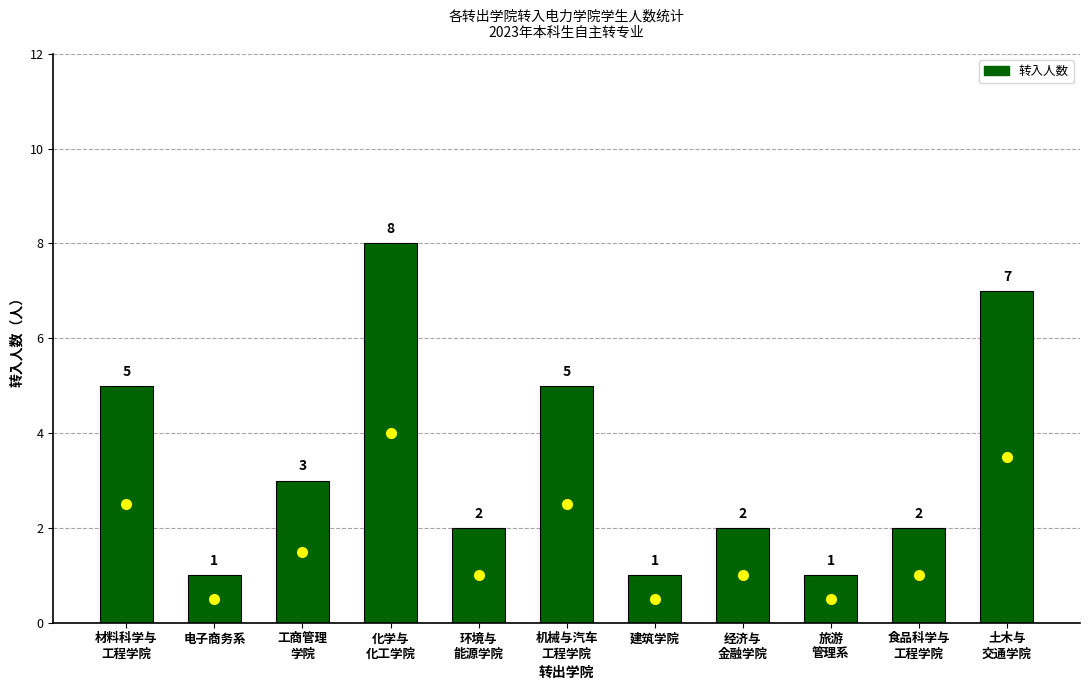

Reading left to right, transcribe all the data shown in this chart.

材料科学与
工程学院=5	电子商务系=1	工商管理
学院=3	化学与
化工学院=8	环境与
能源学院=2	机械与汽车
工程学院=5	建筑学院=1	经济与
金融学院=2	旅游
管理系=1	食品科学与
工程学院=2	土木与
交通学院=7